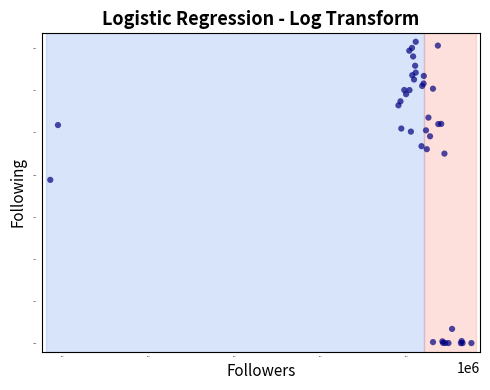

What Y value in the scatter plot is closest to 28966?

29713